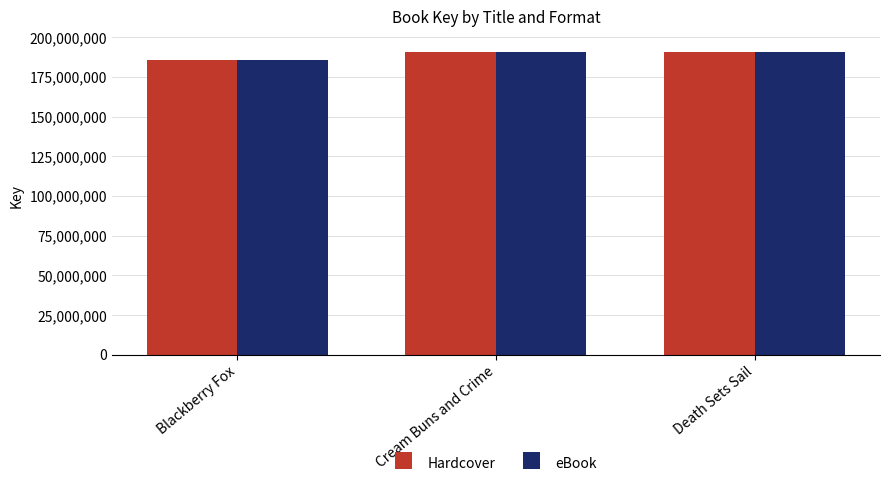

What is the average value of the Hardcover series?

189162885